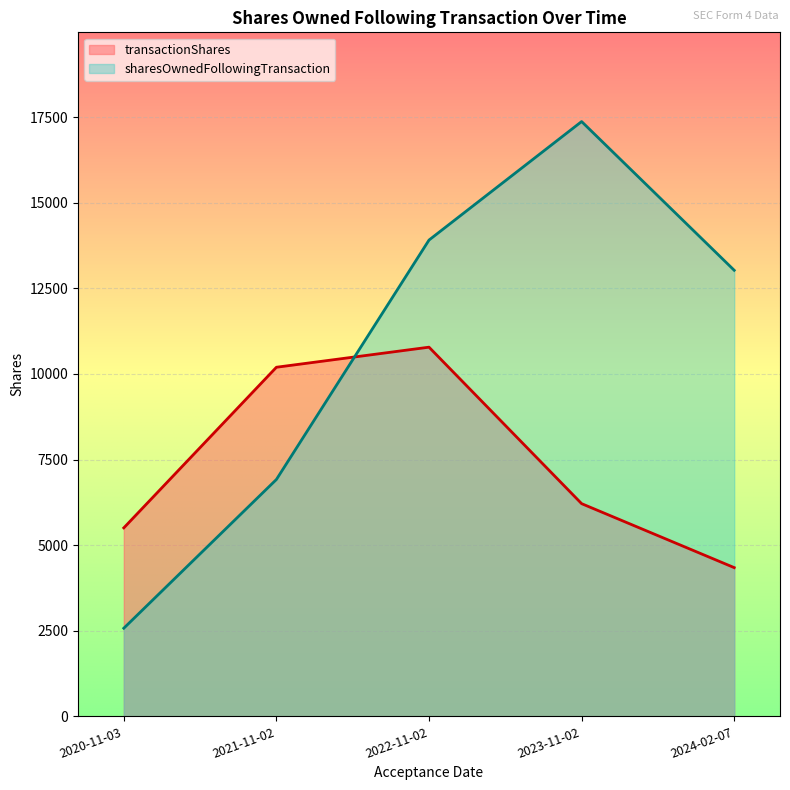

At which label is transactionShares closest to 7561?

2023-11-02